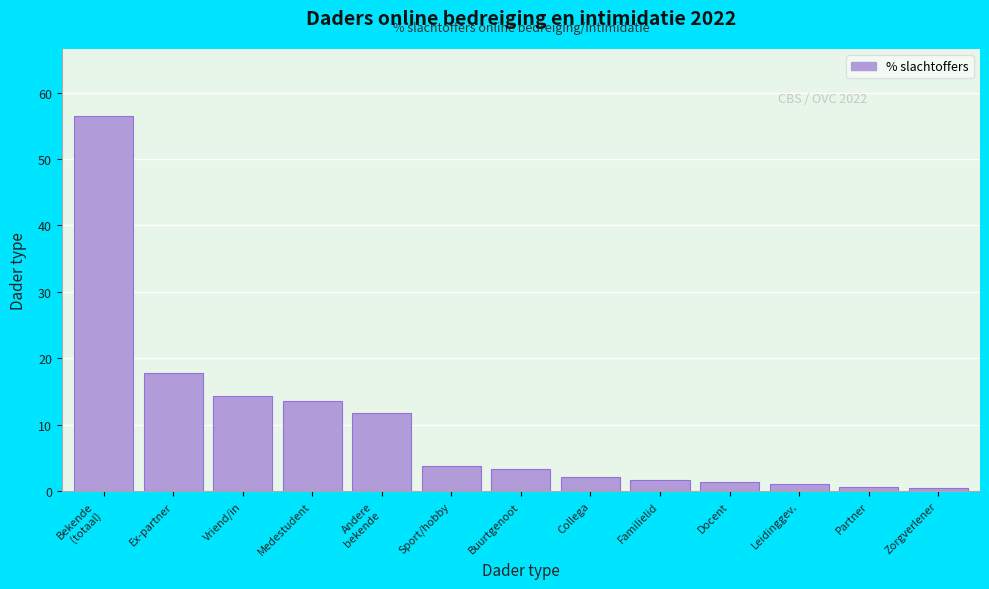

True or false: the data shows 3.3 at Buurtgenoot.

True